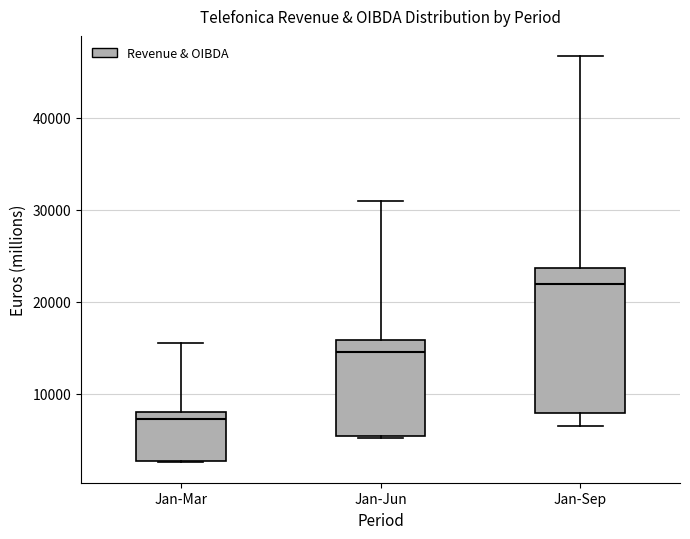

Reading left to right, read every box against the y-axis: the position of its median line, the range the box covers, and the ends of its whiskers. The values are not printed on the chart, so give them approximately, as read against the axis.

Jan-Mar: median 7000, box 3000 to 8000, whiskers 3000 to 16000
Jan-Jun: median 14000, box 5000 to 16000, whiskers 5000 to 31000
Jan-Sep: median 22000, box 8000 to 24000, whiskers 6000 to 47000